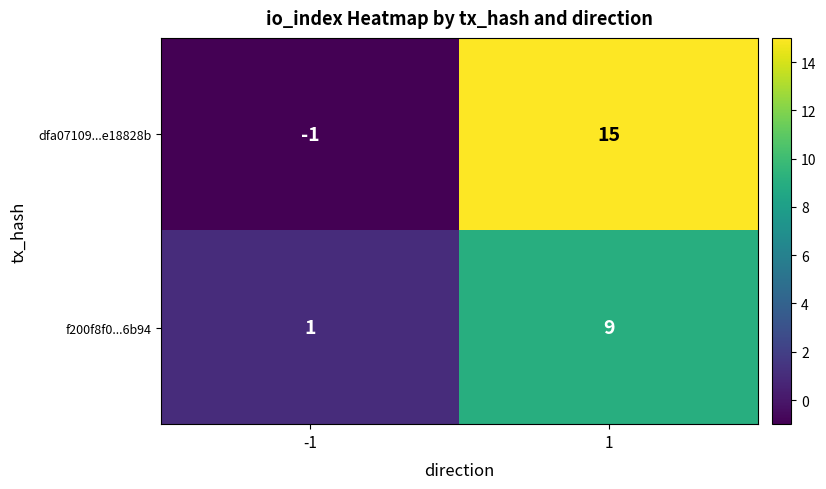

What is the difference between the highest and lowest values at -1?

2